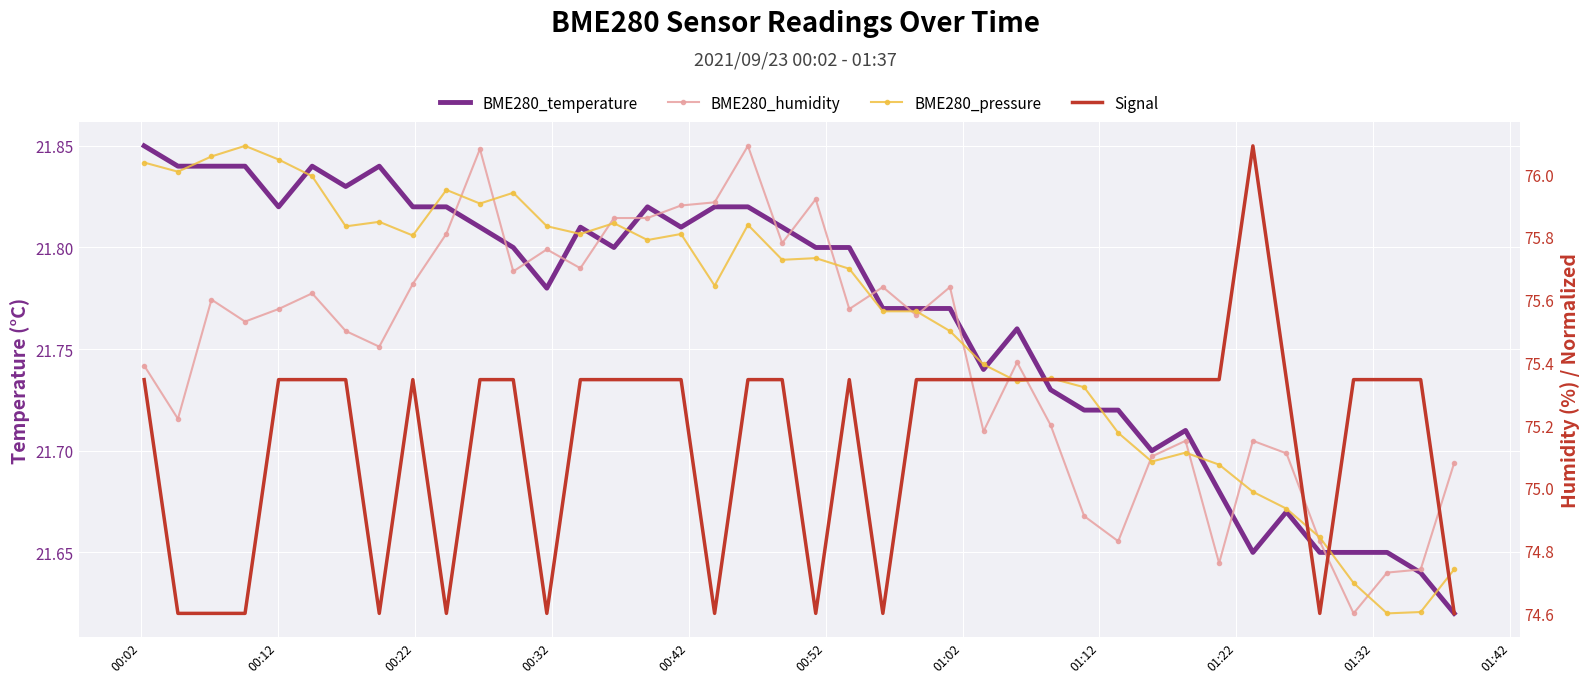

How many data points in BME280_pressure are above 75?

33